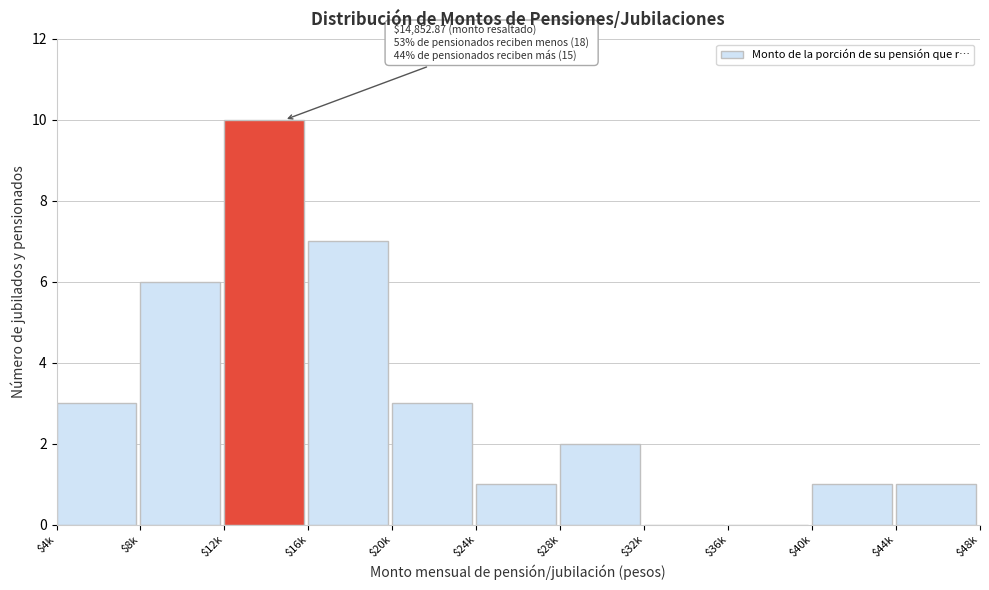

Is it true that the value at $36k is 0?

True